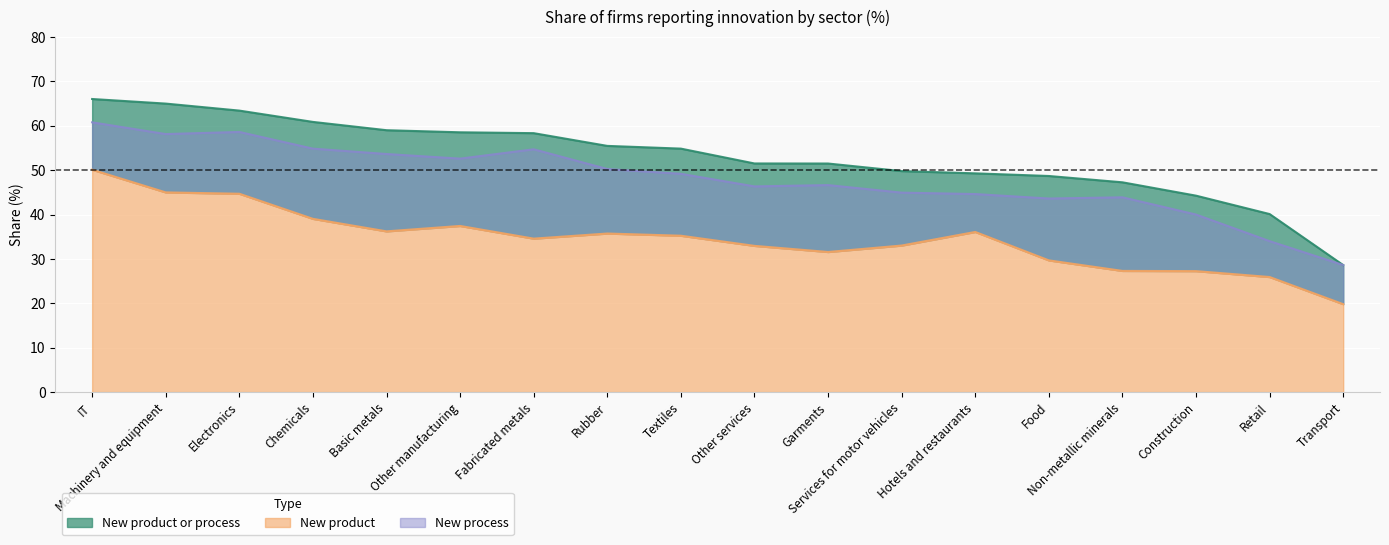

What is the label of the 3rd point from the right?

Construction